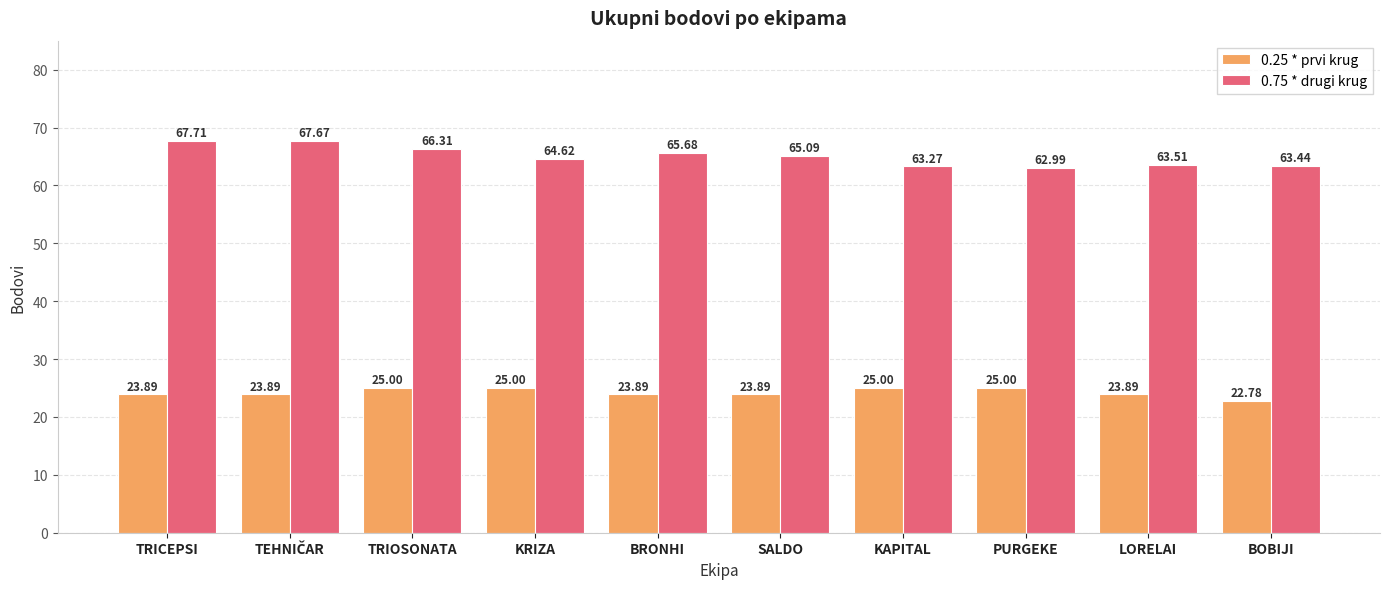

Where is 0.75 * drugi krug nearest to the value 65?

SALDO